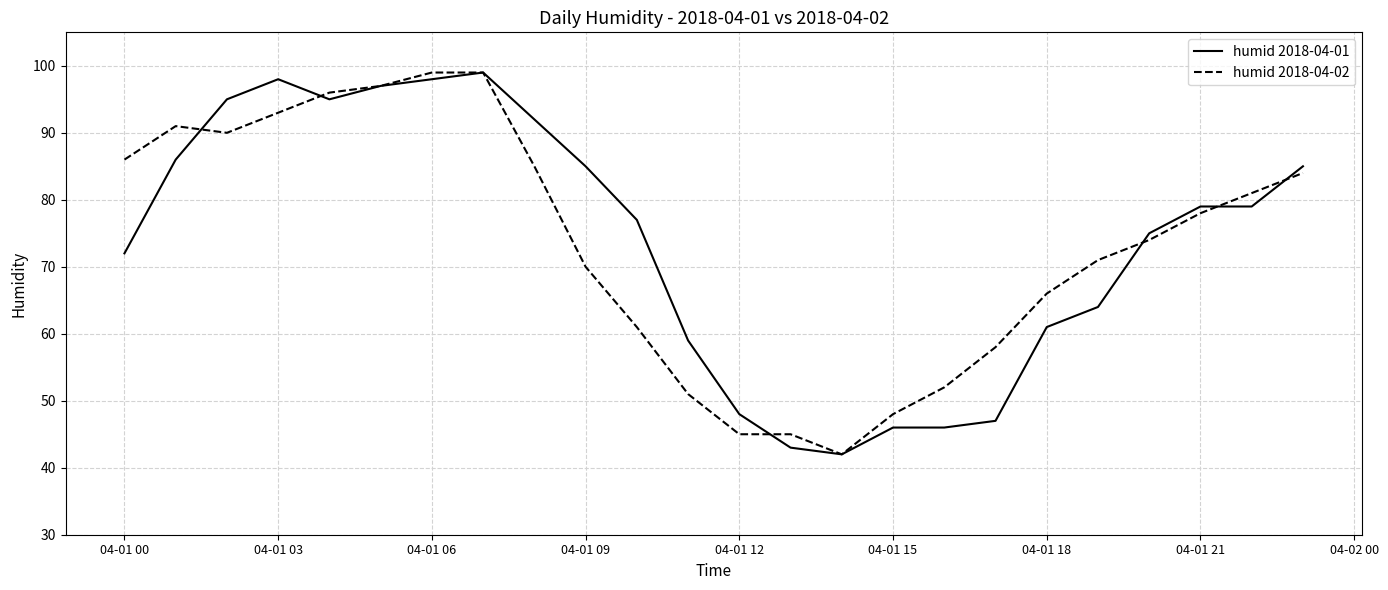

How many values in the humid 2018-04-02 series are below 78?

12